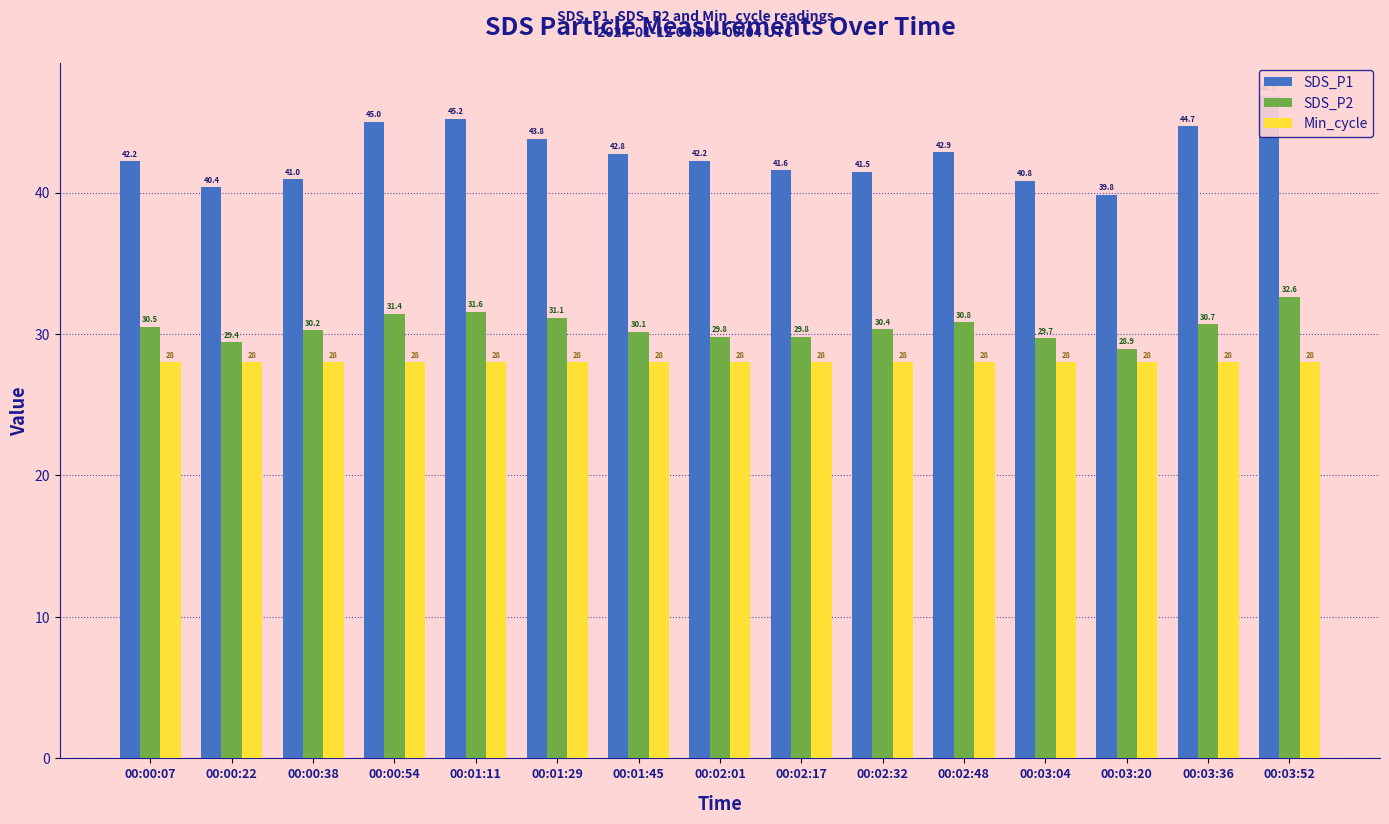

What is the label of the 12th bar from the right?

00:00:54